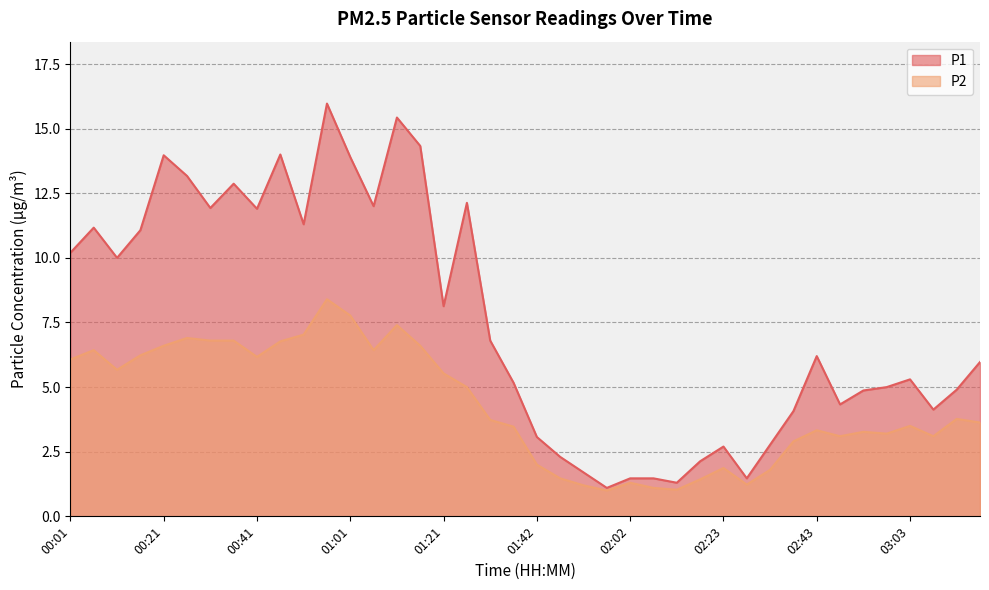

What is the maximum value shown in the chart?

16.0